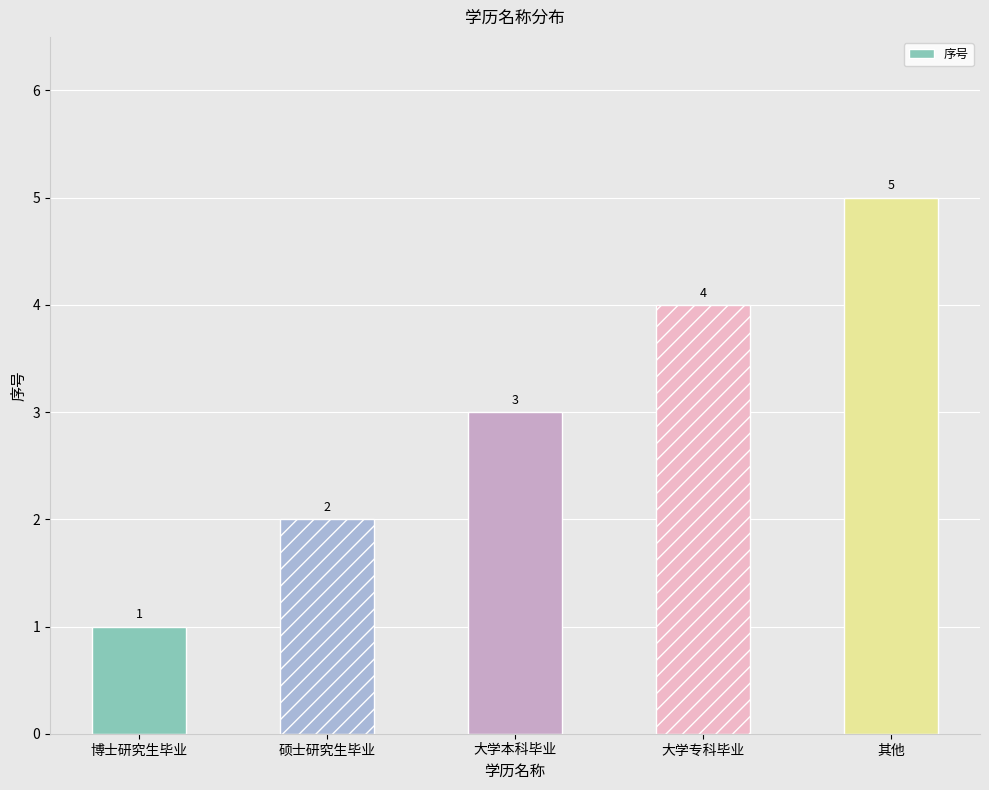

What is the label of the 2nd bar from the left?

硕士研究生毕业